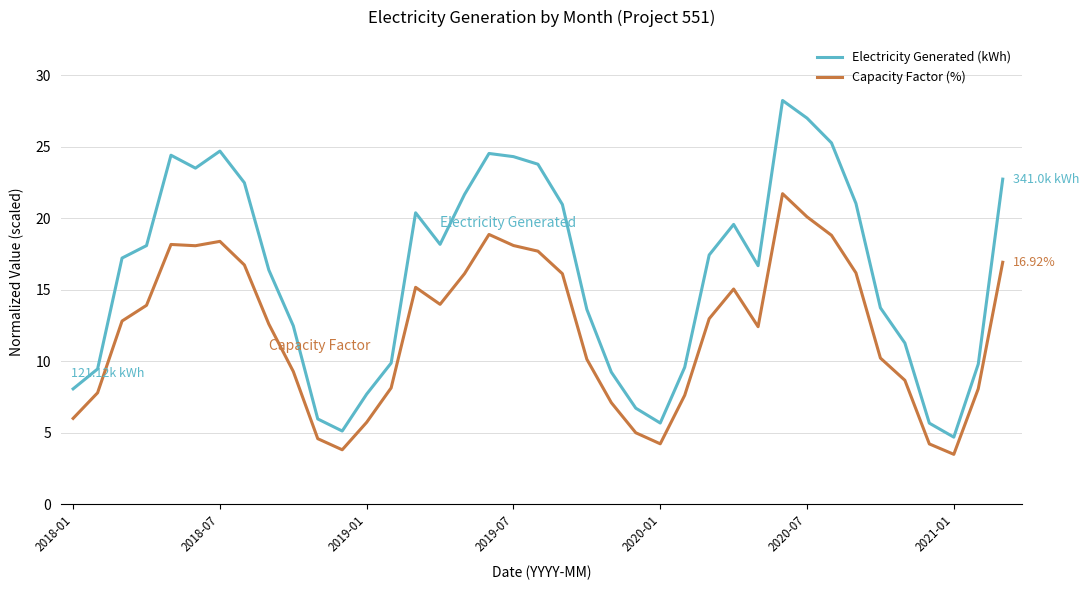

True or false: Capacity Factor (%) and Electricity Generated (kWh) cross at least once.

False